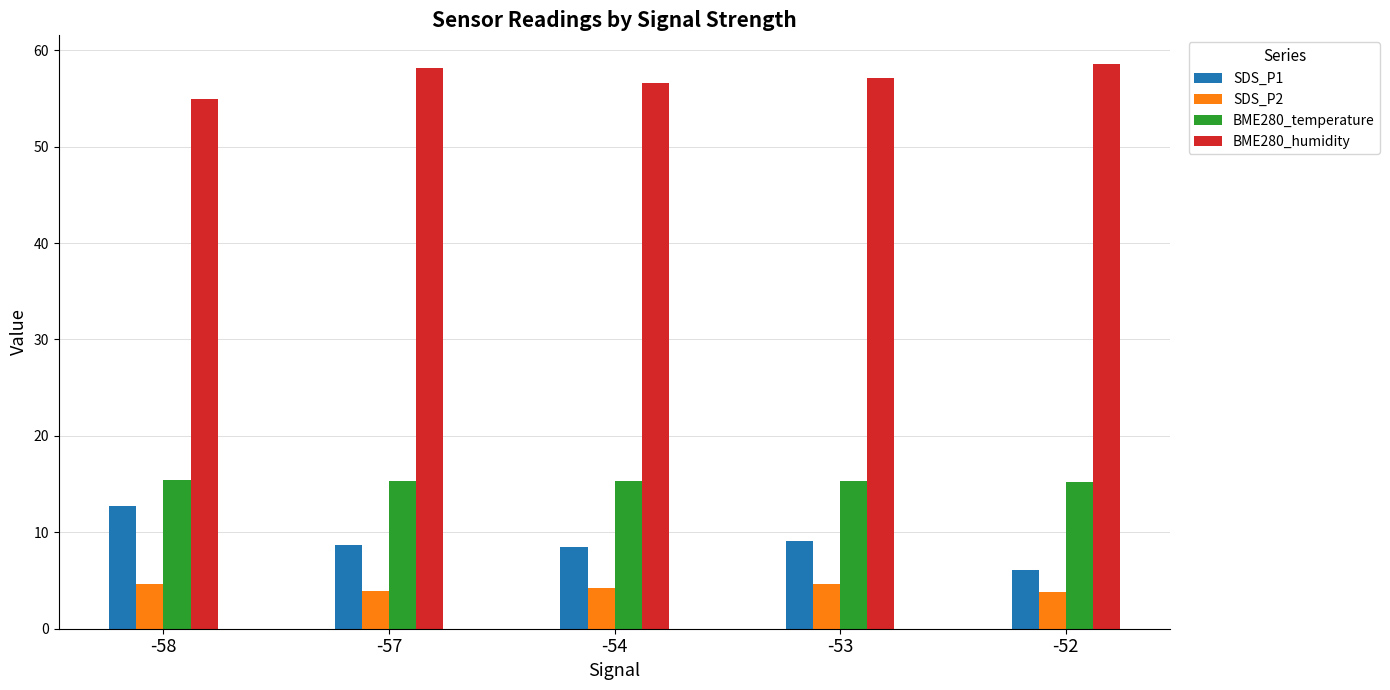

What value does the BME280_humidity series have at -54?

56.6